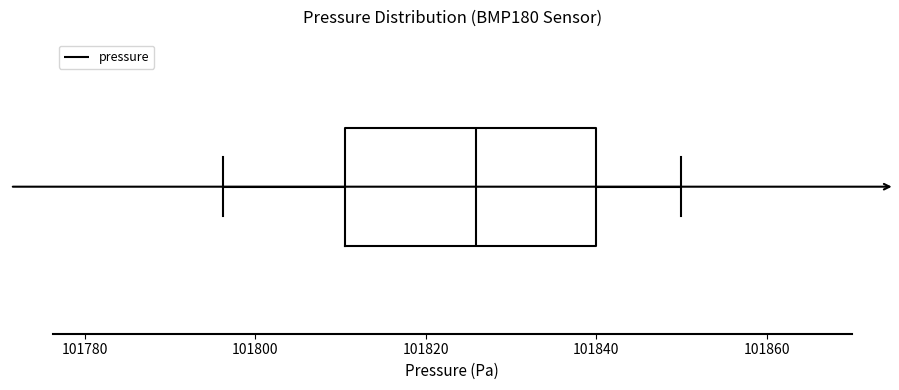

Read this box plot against the x-axis: the position of the median line, the range covered by the box, and the ends of both whiskers. The values are not printed on the chart, so give them approximately, as read against the axis.

median 101826, box 101810 to 101840, whiskers 101796 to 101850